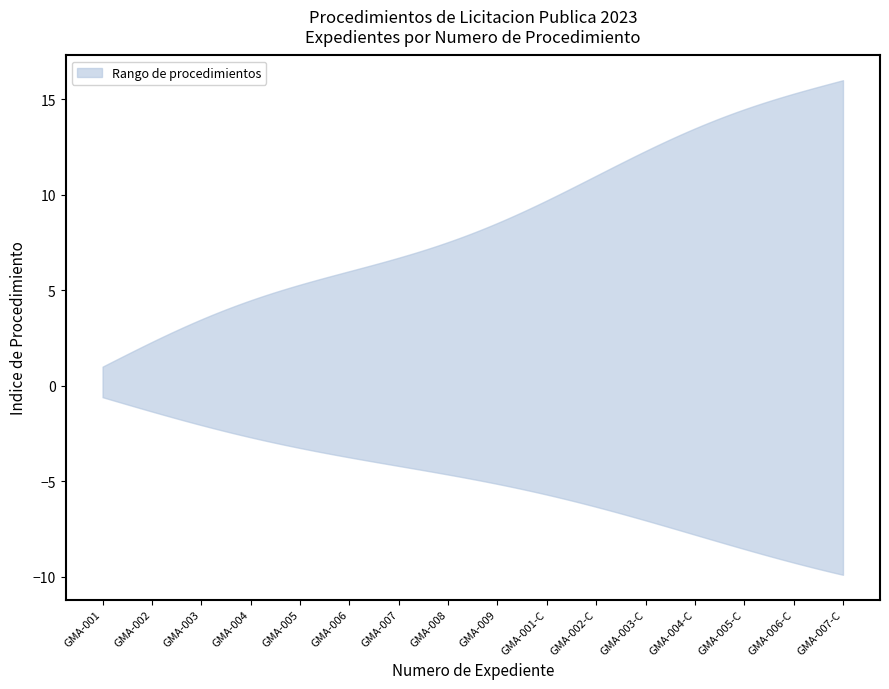

What position from the left is GMA-006-C-2023?

15